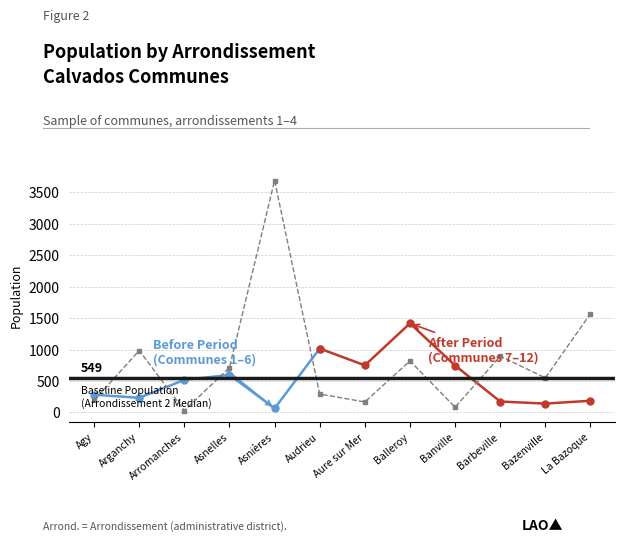

How many values in the Arrondissement 3 series are below 429?

6